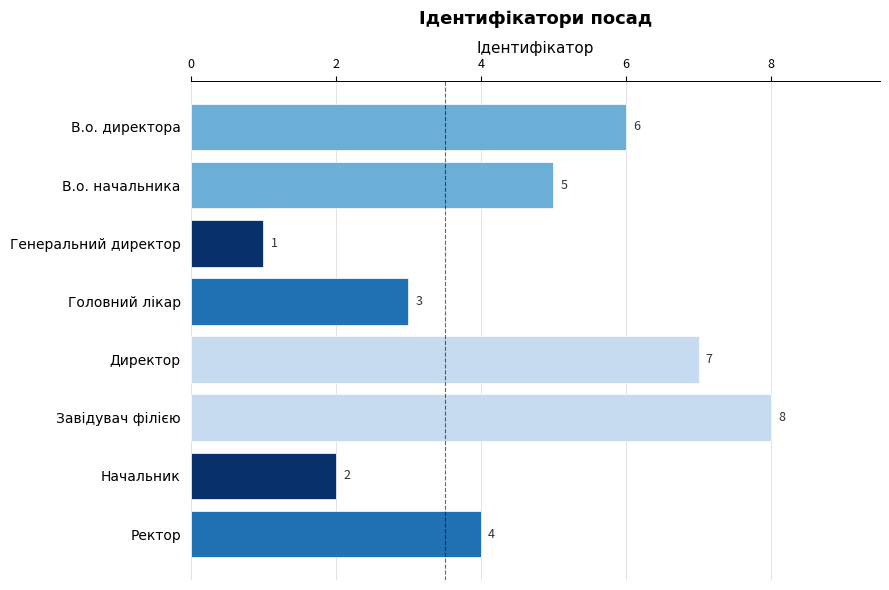

List the labels in order of value, largest first.

Завідувач філією, Директор, В.о. директора, В.о. начальника, Ректор, Головний лікар, Начальник, Генеральний директор